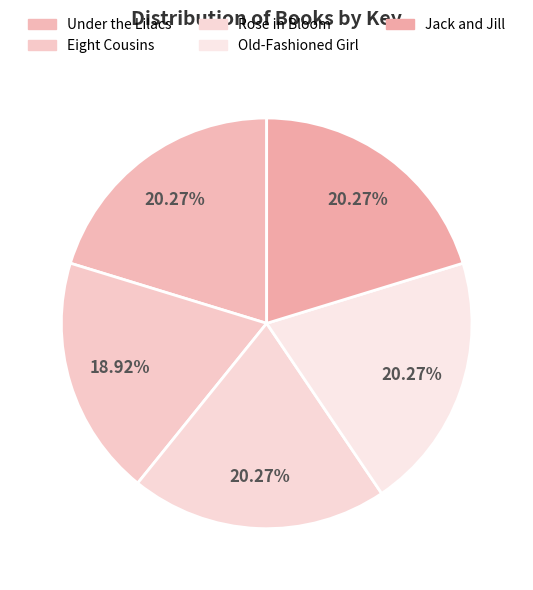

The Eight Cousins slice represents 4% of the pie. True or false?

False